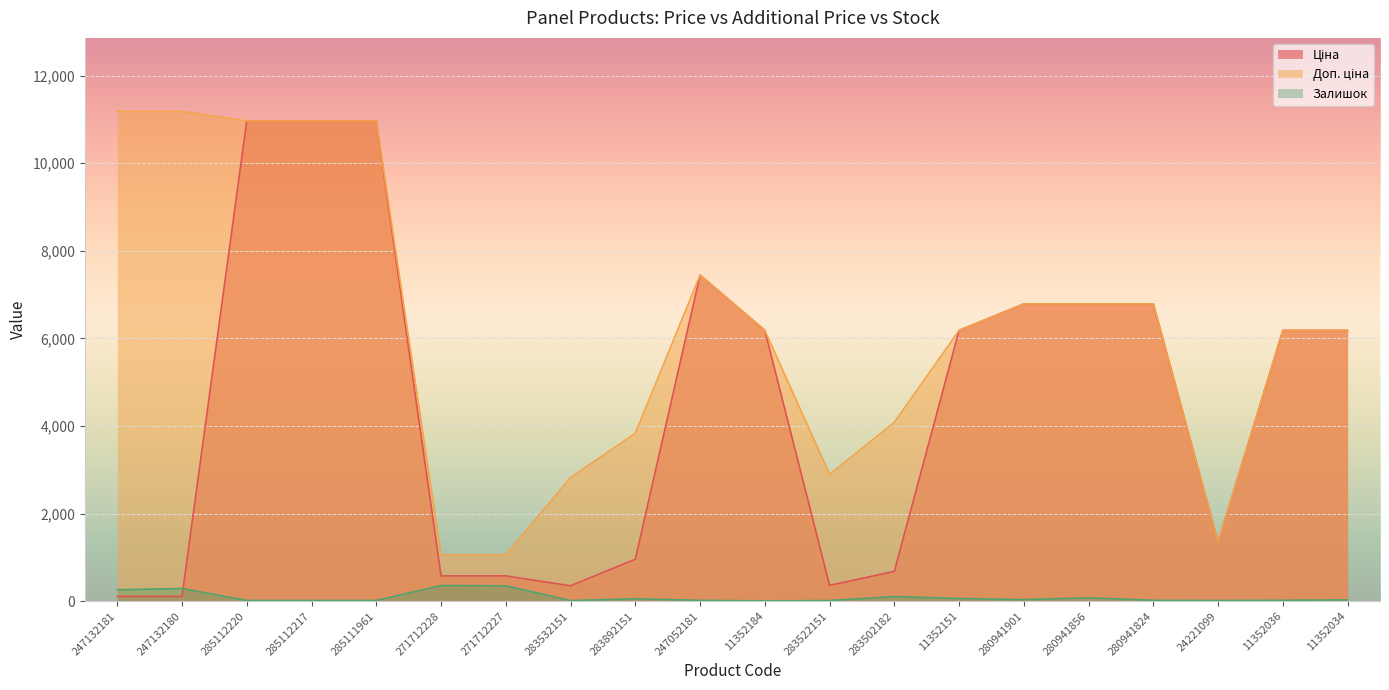

True or false: Доп. ціна and Залишок cross at least once.

False